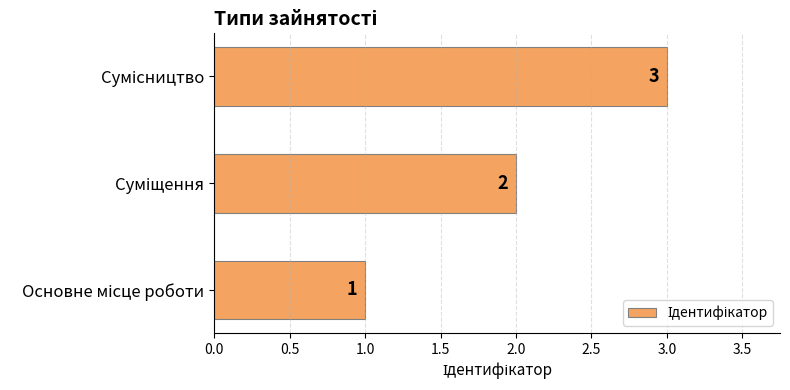

How many values are between 1 and 3?

3